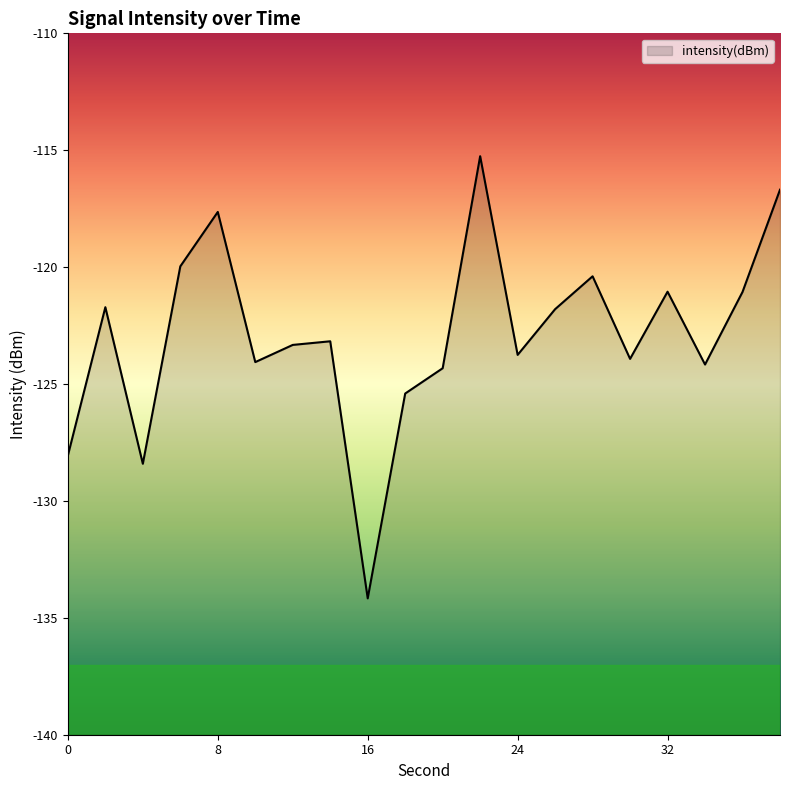

The value at 6 is -120.0. True or false?

True